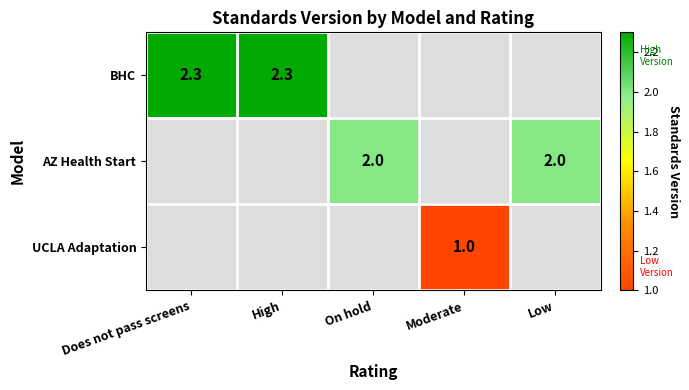

Read the UCLA Adaptation value at Moderate.

1.0